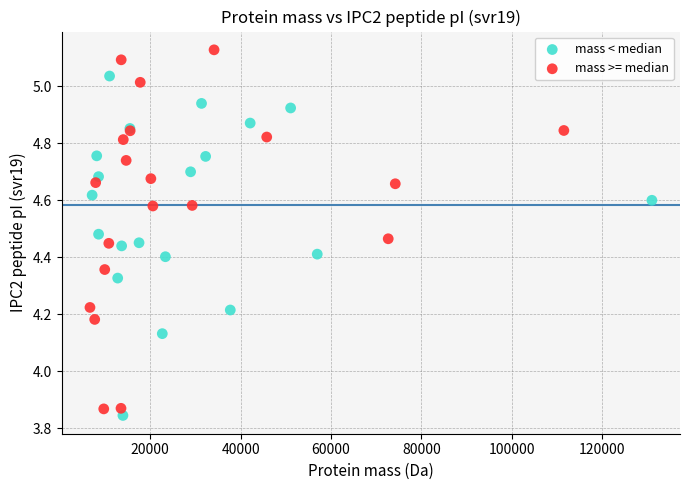

Which series contains the highest Y value?

mass >= median